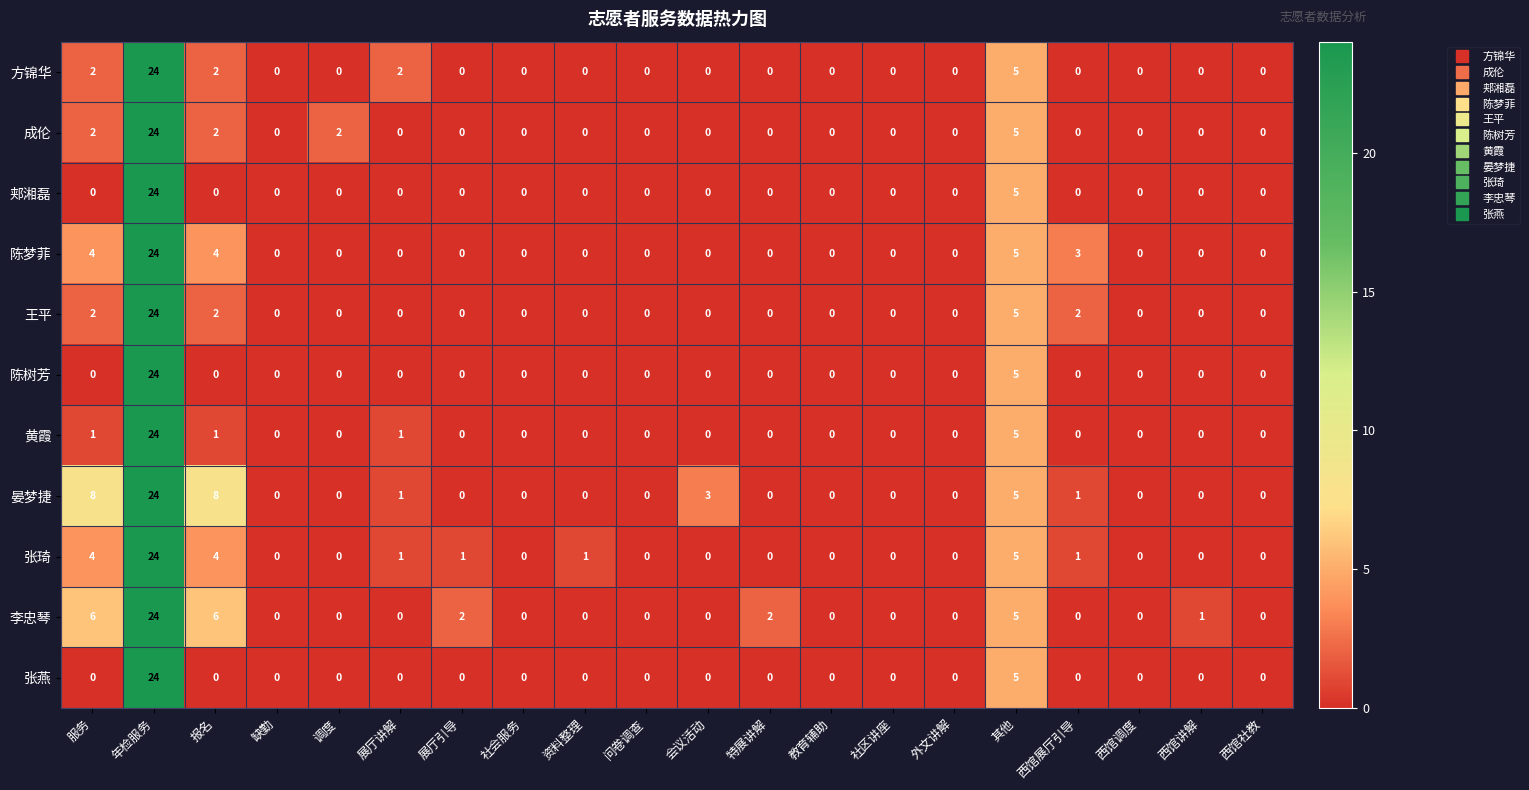

The value of 陈梦菲 at 调度 is 15. True or false?

False